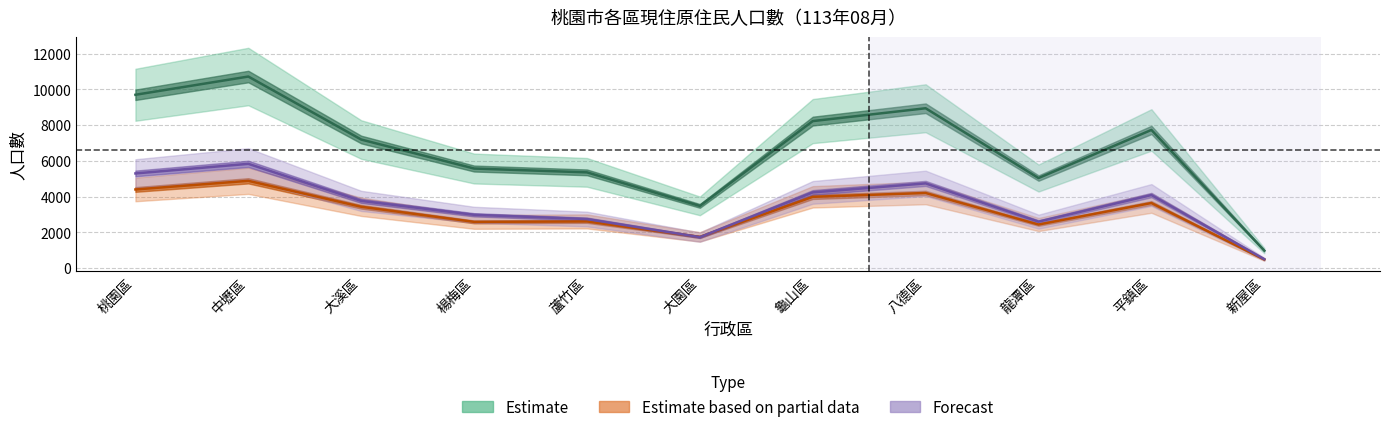

The Estimate based on partial data series shows 2414 at 龜山區. True or false?

False